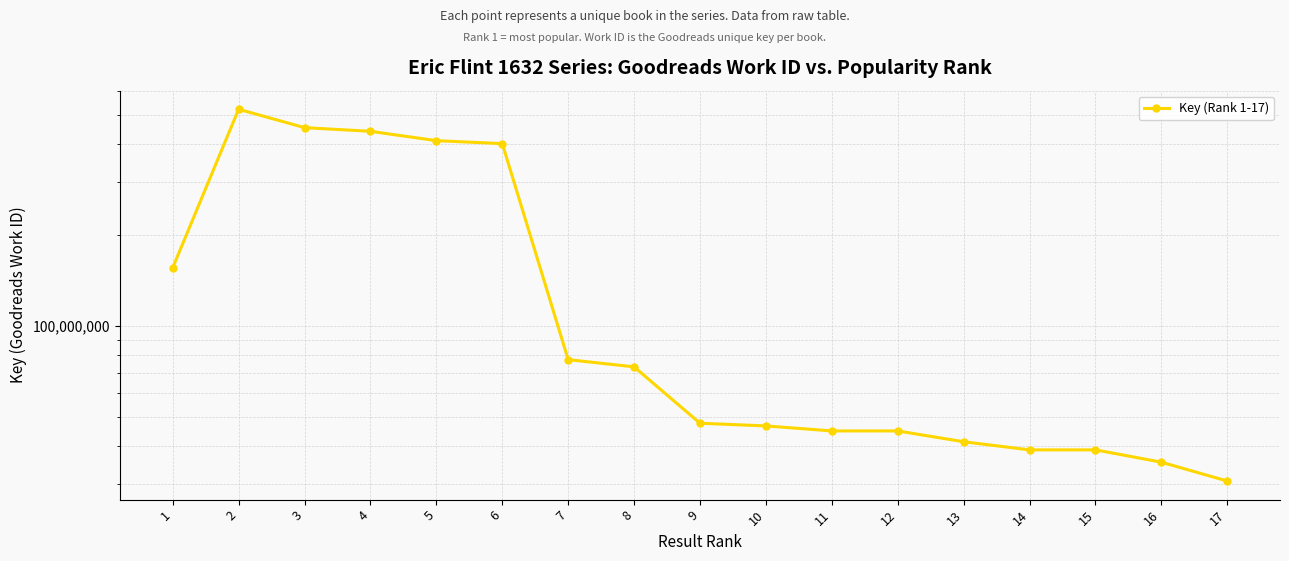

Does the chart display data point markers on the line(s)?

Yes